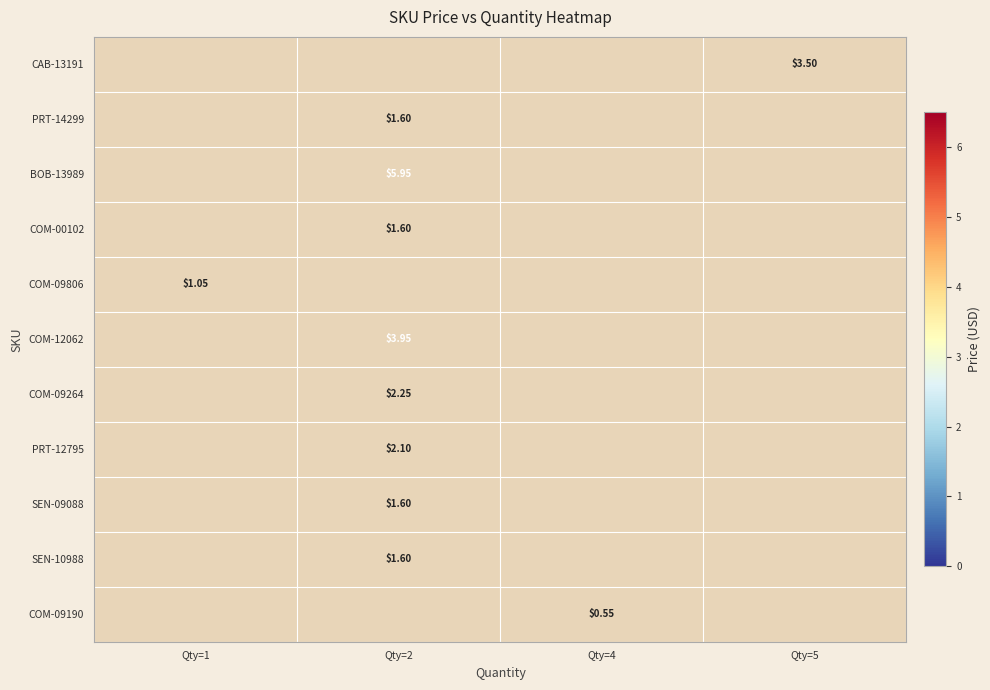

At which category does the chart reach its peak across all series?

Qty=2